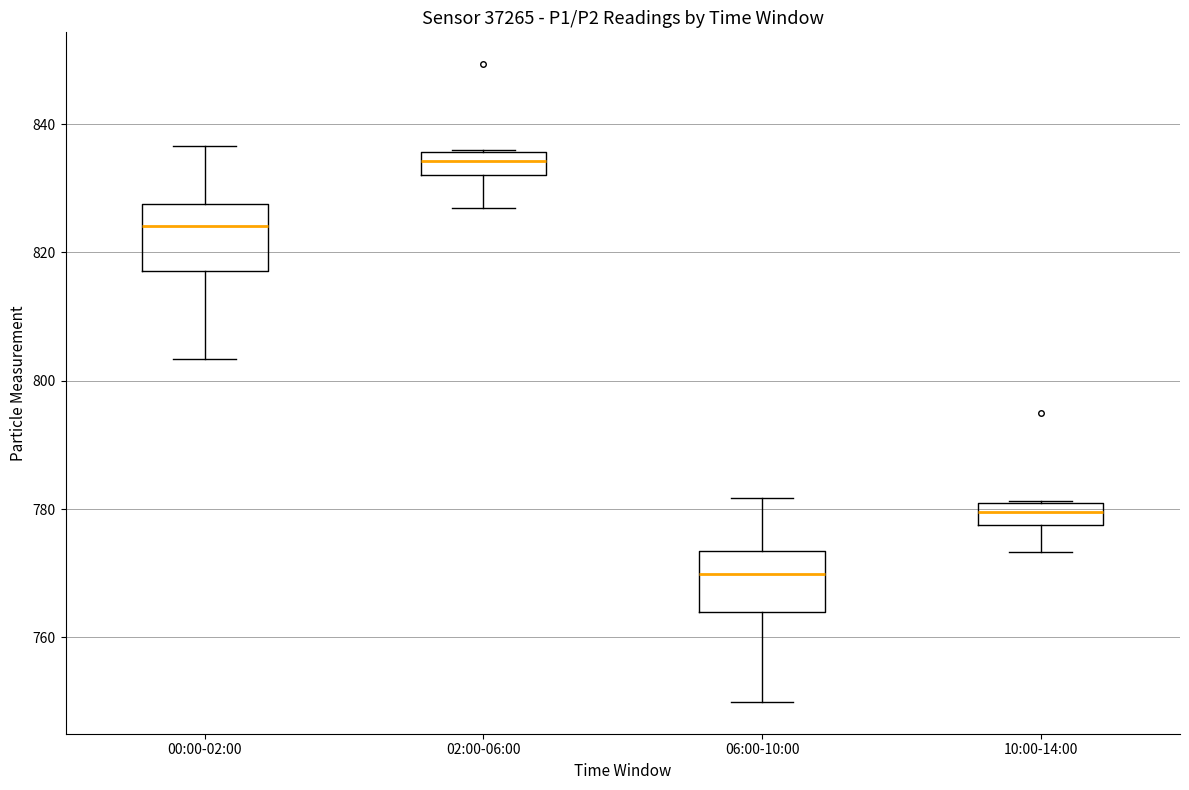

Reading left to right, transcribe this box plot: for each box, give where its median line is, the range the box spans, and where its two whiskers end, as read against the y-axis. The values are not printed on the chart, so give them approximately, as read against the axis.

00:00-02:00: median 824, box 818 to 828, whiskers 804 to 836
02:00-06:00: median 834, box 832 to 836, whiskers 826 to 836
06:00-10:00: median 770, box 764 to 774, whiskers 750 to 782
10:00-14:00: median 780 (inside the box), box 778 to 780, whiskers 774 to 782